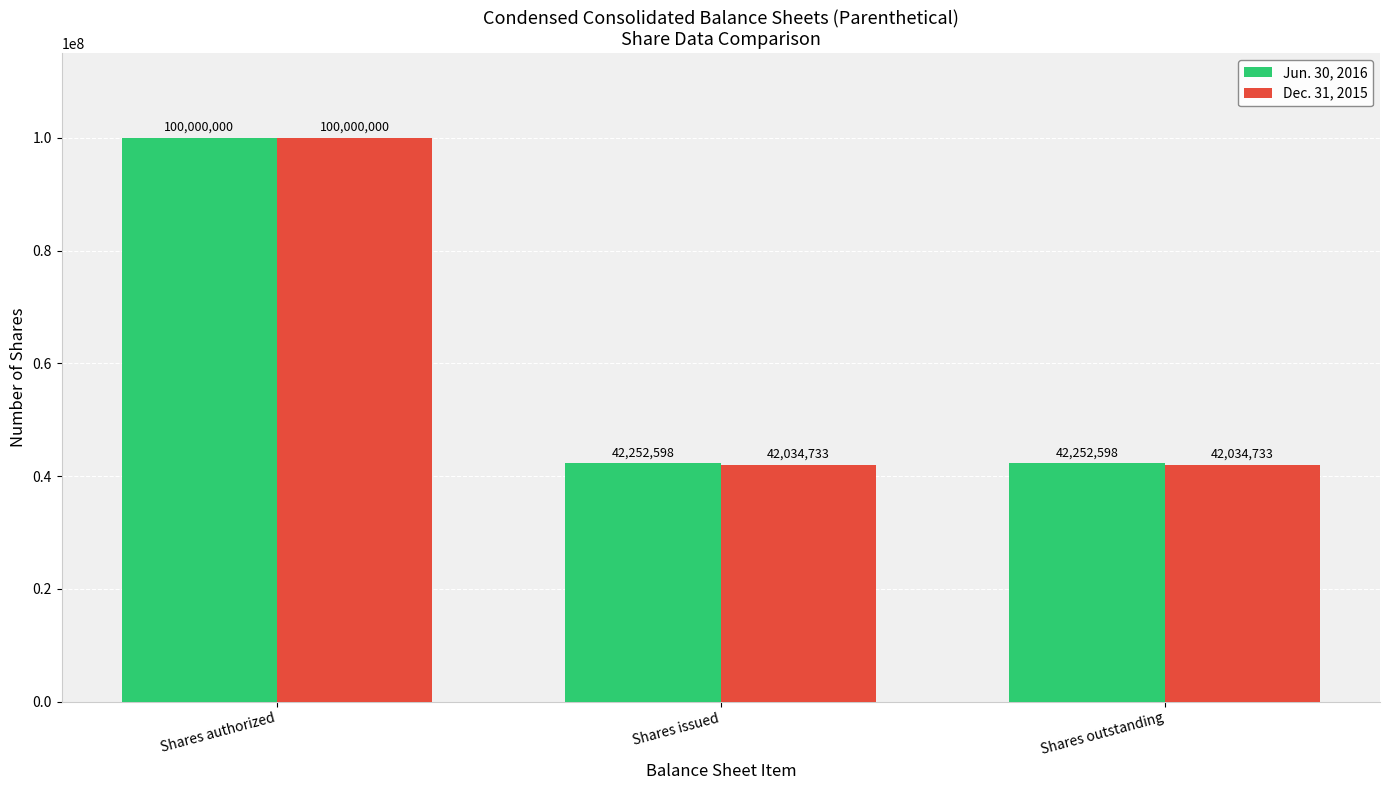

What is the difference between the maximum and minimum values in the Jun. 30, 2016 series?

57747402